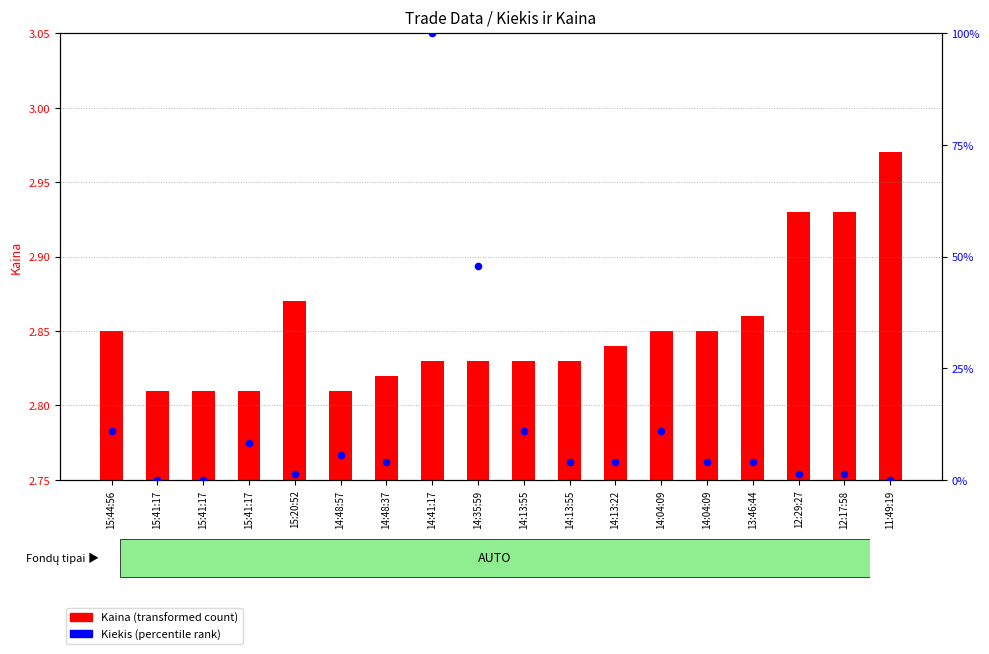

Which series has the largest total across all categories?

Kiekis (percentile rank)